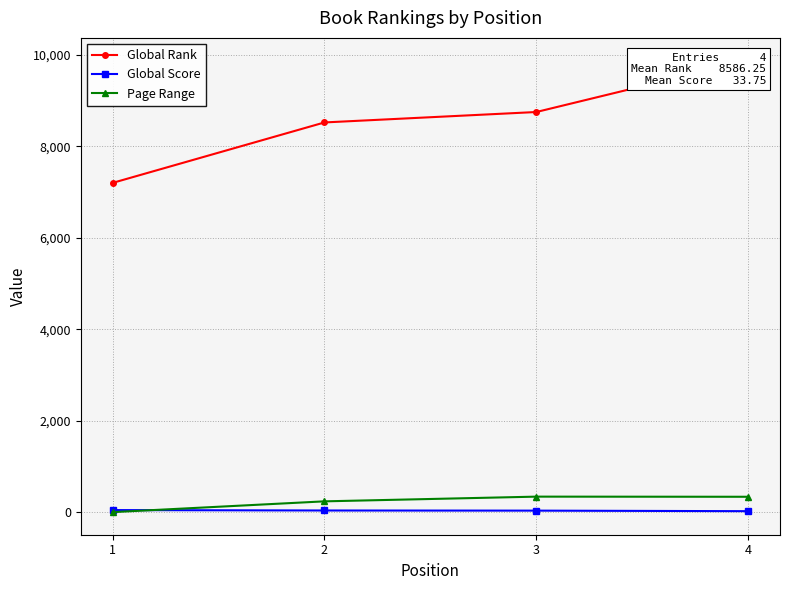

True or false: Global Score has more than 0 points higher than both neighbors.

False